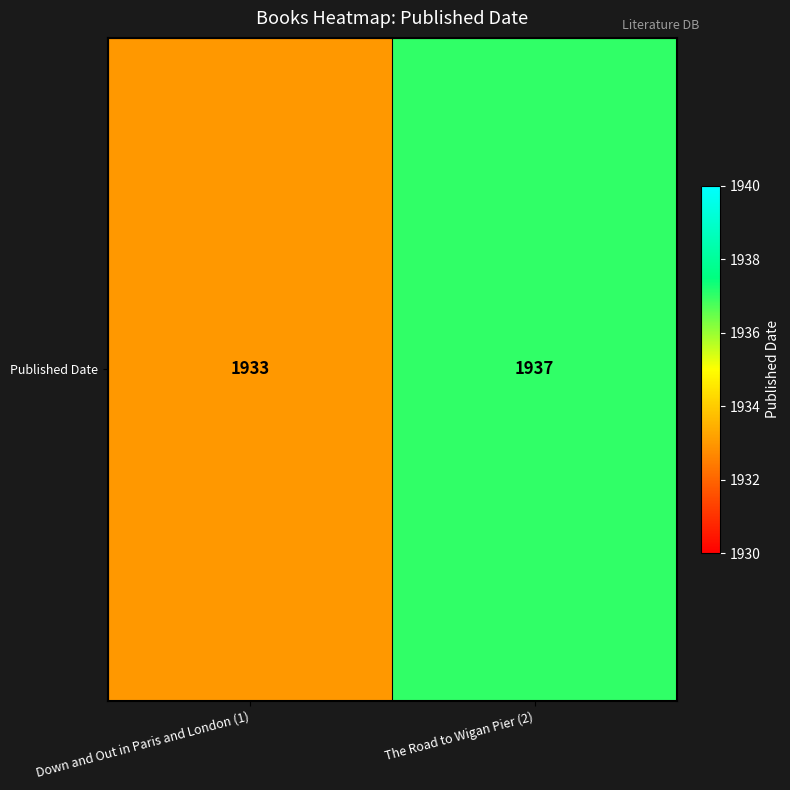

Which label corresponds to the smallest value in the chart?

Down and Out in Paris and London (1)